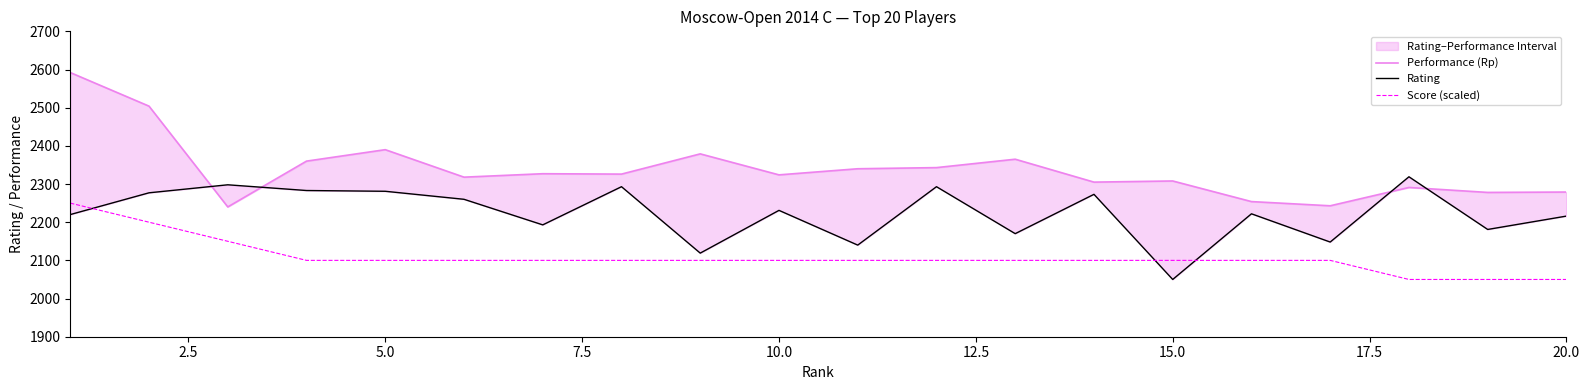

Does the chart display data point markers on the line(s)?

No